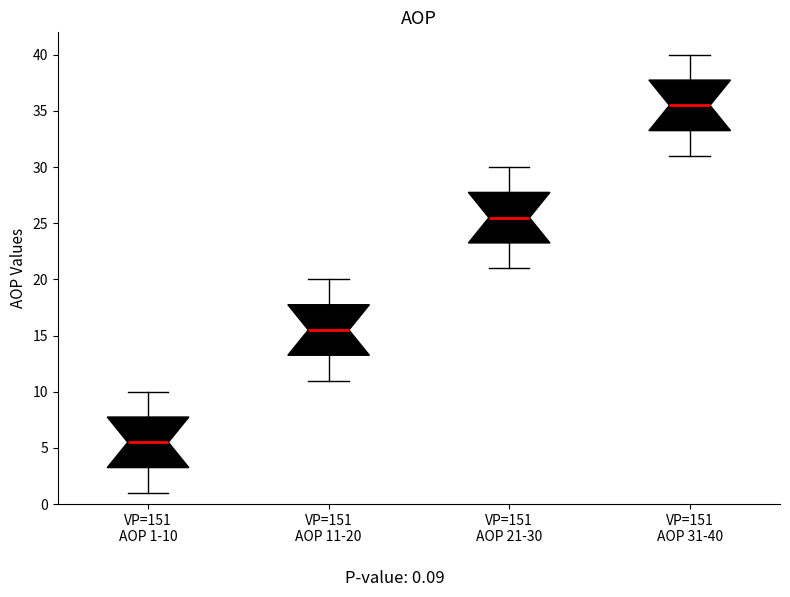

Reading left to right, read every box against the y-axis: the position of its median line, the range the box covers, and the ends of its whiskers. The values are not printed on the chart, so give them approximately, as read against the axis.

VP=151 AOP 1-10: median 5.5, box 3.5 to 8.0, whiskers 1.0 to 10.0
VP=151 AOP 11-20: median 15.5, box 13.5 to 18.0, whiskers 11.0 to 20.0
VP=151 AOP 21-30: median 25.5, box 23.5 to 28.0, whiskers 21.0 to 30.0
VP=151 AOP 31-40: median 35.5, box 33.5 to 38.0, whiskers 31.0 to 40.0